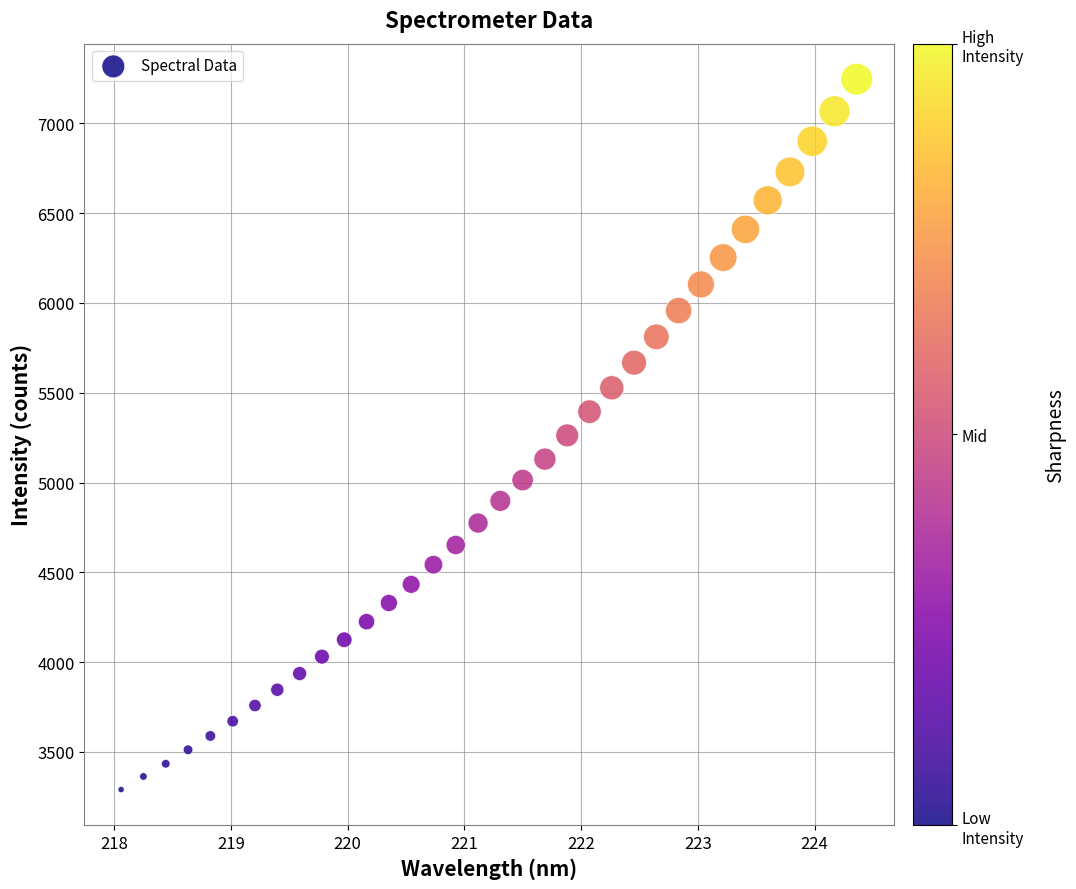

What is the range of Y values (max minus min)?

3954.9